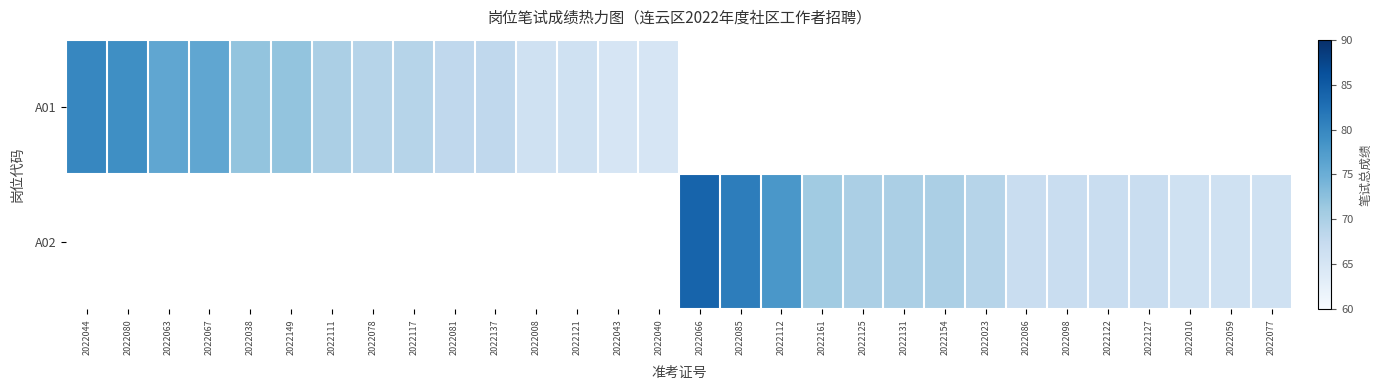

The A01 series shows 123.2 at 2022044. True or false?

False